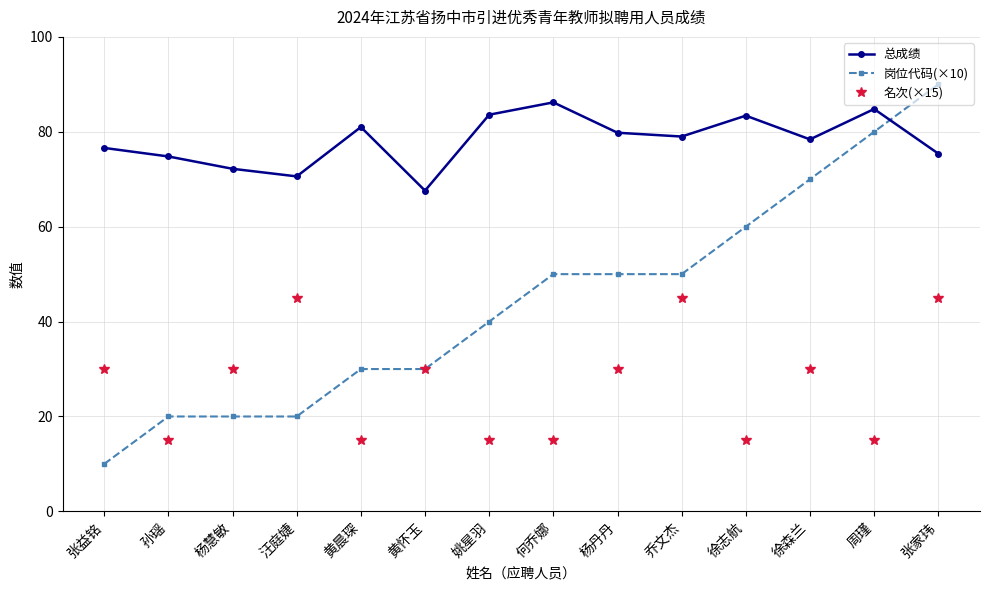

What is the approximate value of 总成绩 at 黄怀玉?

67.6